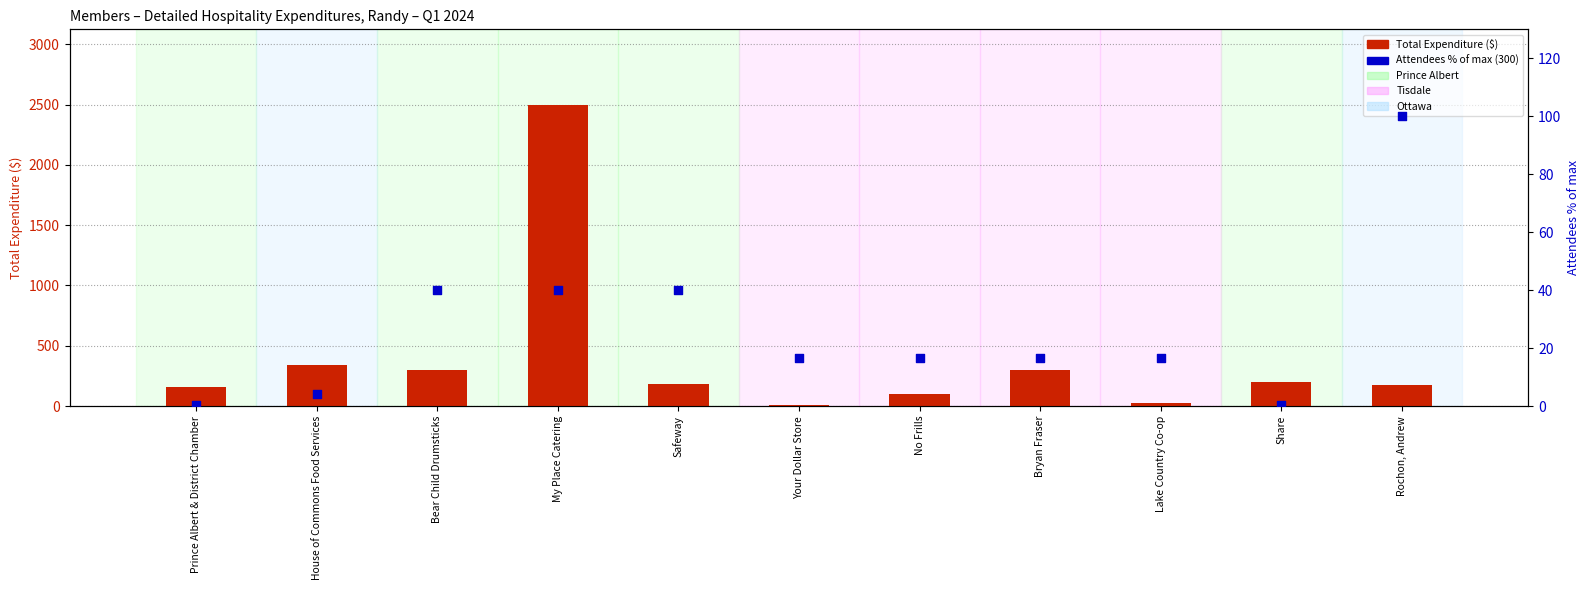

Is the value of Attendees % of max (300) at Bryan Fraser greater than the value of Total Expenditure ($) at Safeway?

No